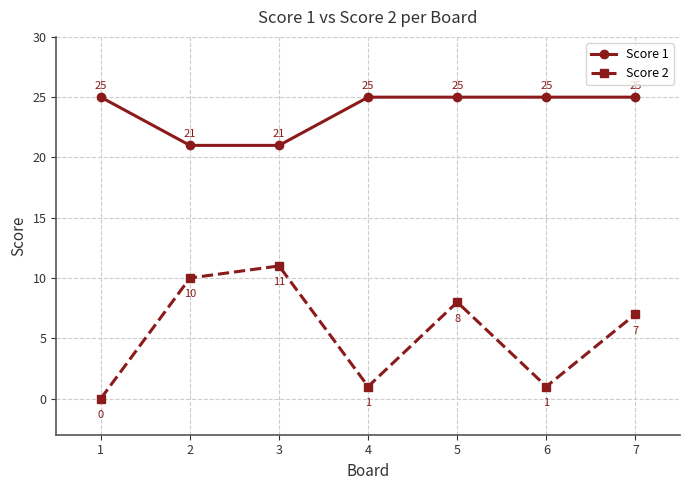

True or false: Score 2 and Score 1 cross at least once.

False